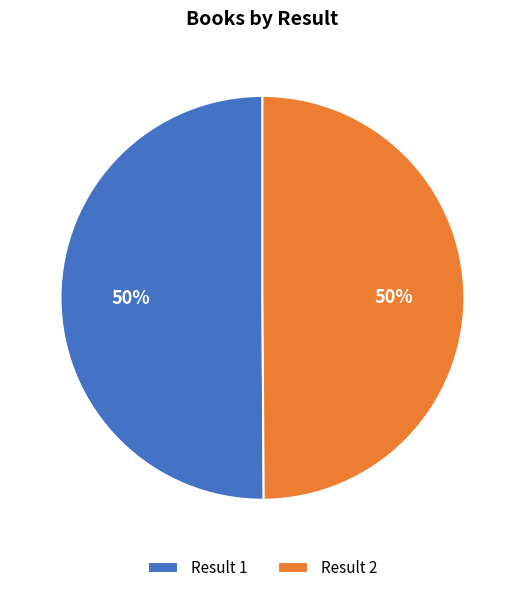

Do Result 2 and Result 1 together represent more than half of the pie?

Yes